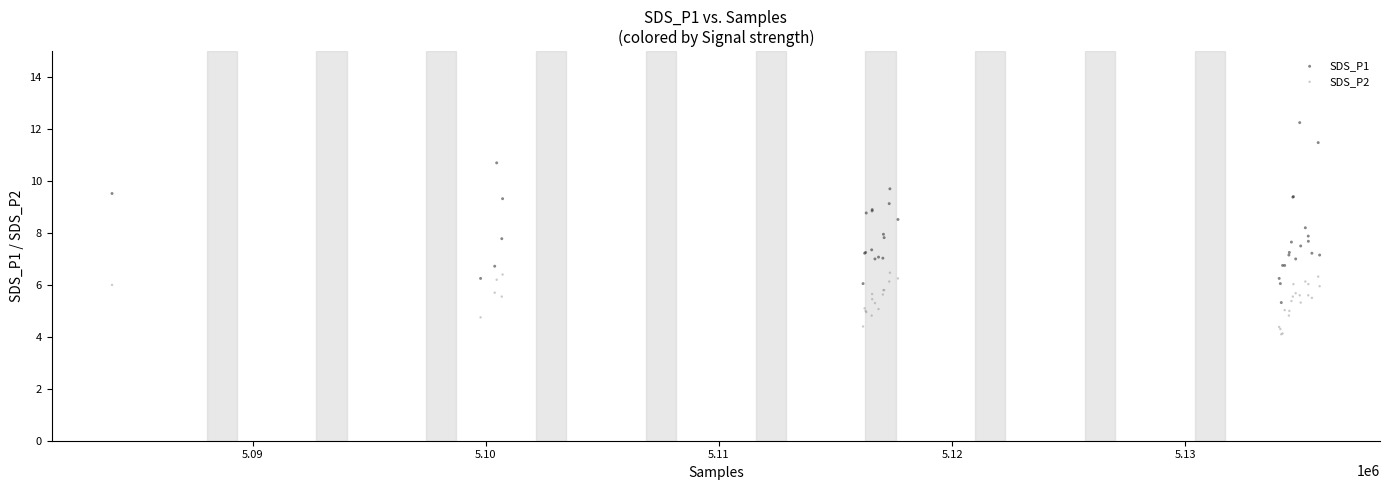

Which series contains the highest Y value?

SDS_P1